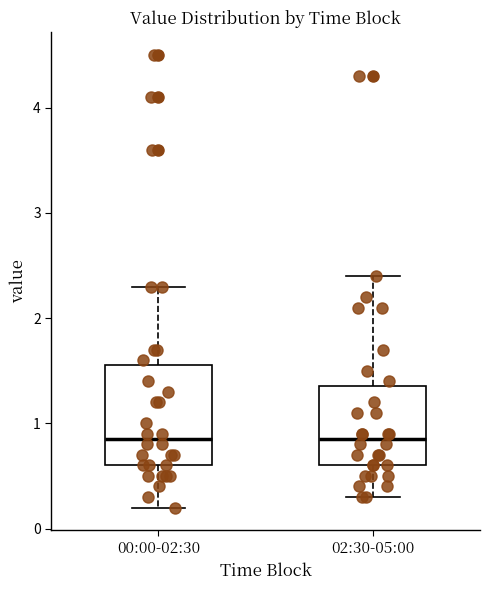

Where is the lower edge of the box for 02:30-05:00 on the y-axis? The values are not printed on the chart, so give them approximately, as read against the axis.

0.6